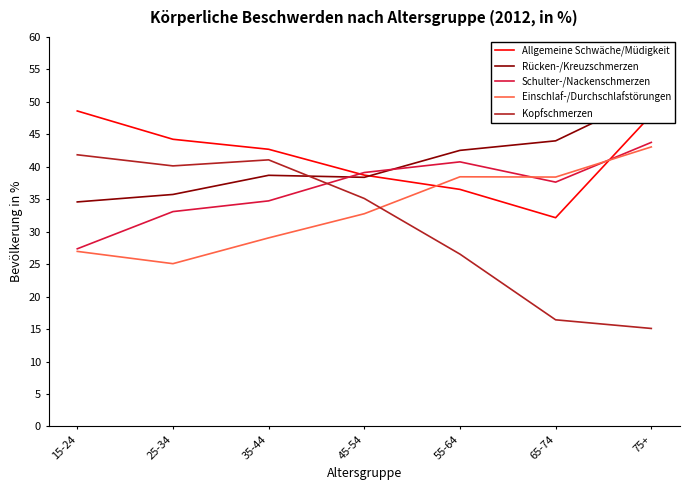

Reading right to left, what are all the values shown in this chart?

Allgemeine Schwäche/Müdigkeit: 75+=48.0	65-74=32.2	55-64=36.5	45-54=38.7	35-44=42.7	25-34=44.2	15-24=48.6
Rücken-/Kreuzschmerzen: 75+=51.1	65-74=44.0	55-64=42.5	45-54=38.4	35-44=38.7	25-34=35.7	15-24=34.6
Schulter-/Nackenschmerzen: 75+=43.8	65-74=37.6	55-64=40.8	45-54=39.1	35-44=34.8	25-34=33.1	15-24=27.4
Einschlaf-/Durchschlafstörungen: 75+=43.1	65-74=38.4	55-64=38.5	45-54=32.8	35-44=29.1	25-34=25.1	15-24=27.0
Kopfschmerzen: 75+=15.1	65-74=16.4	55-64=26.6	45-54=35.1	35-44=41.1	25-34=40.1	15-24=41.9